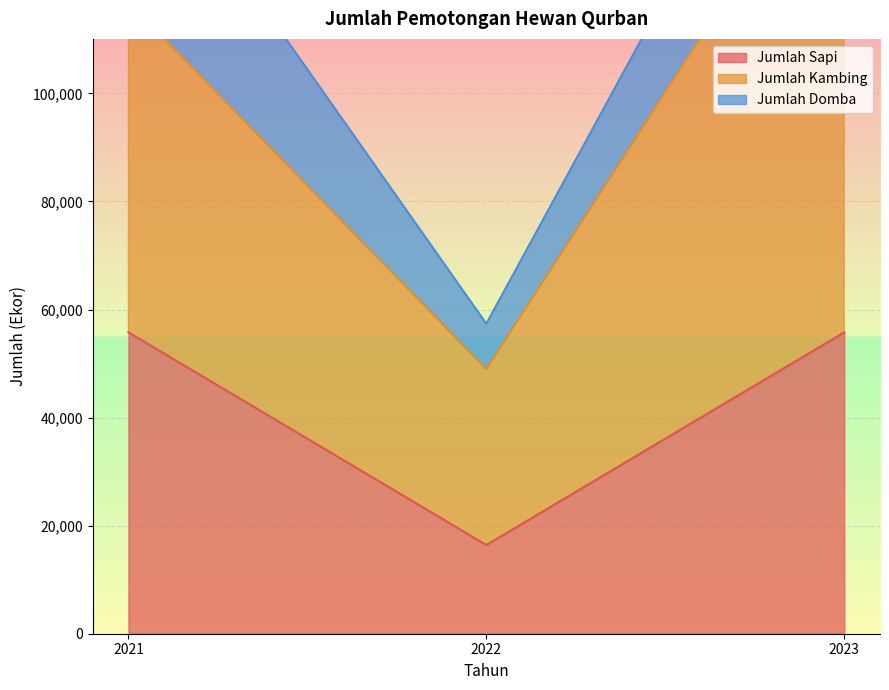

The value of Jumlah Sapi at 2021 is 20718. True or false?

False